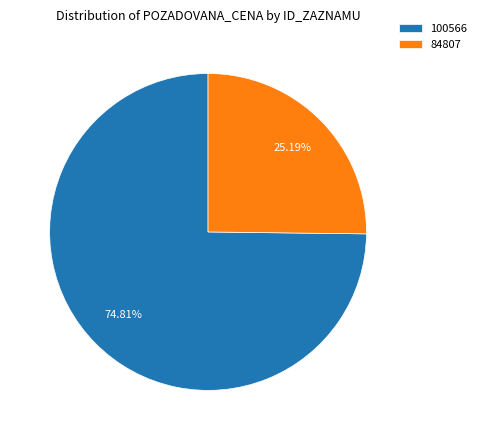

To the nearest percent, what is the difference between the largest and smallest slice percentages?

50%